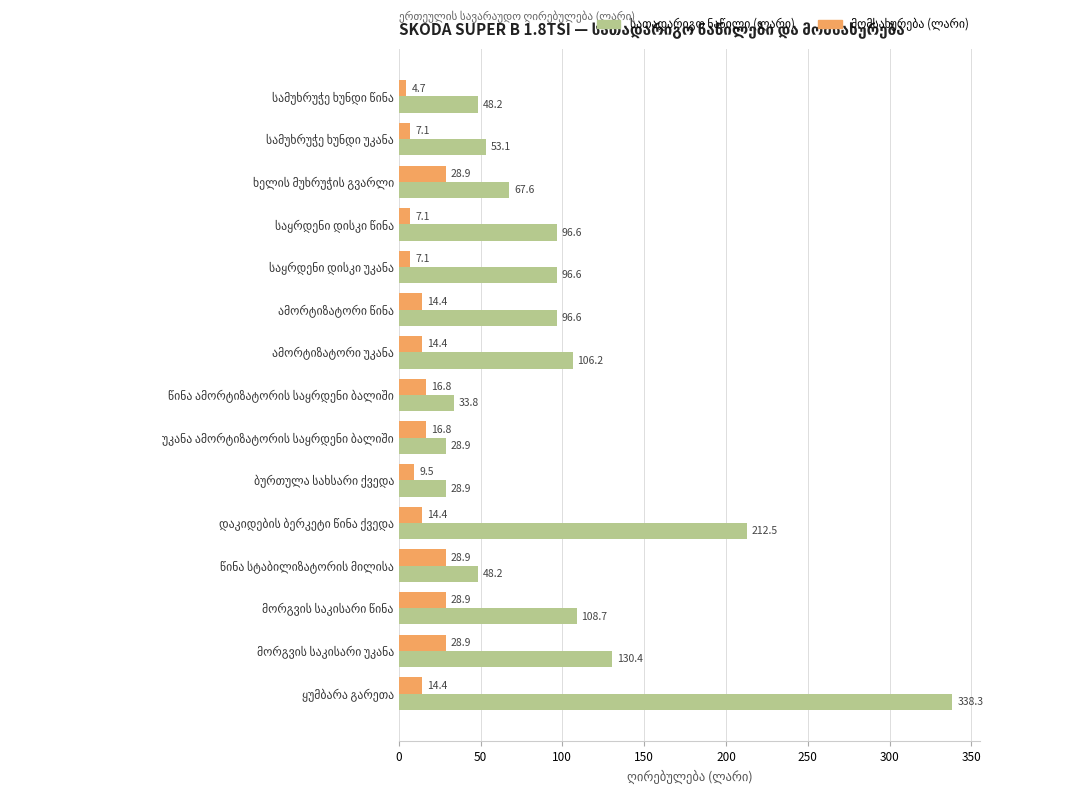

What is the minimum value shown in the chart?

4.7